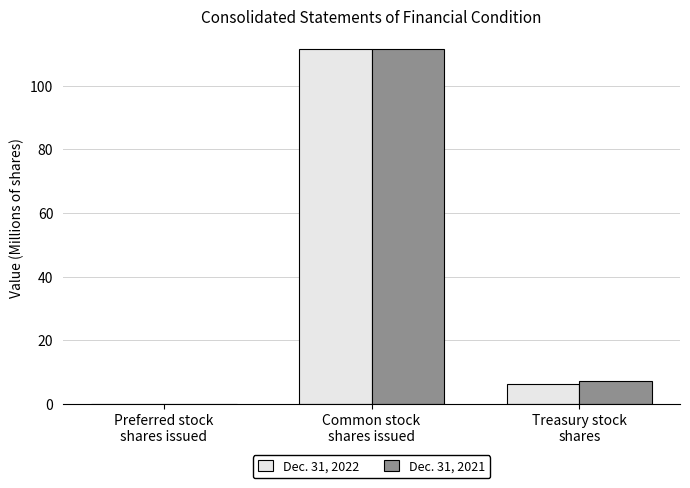

Count the number of data series in this chart.

2